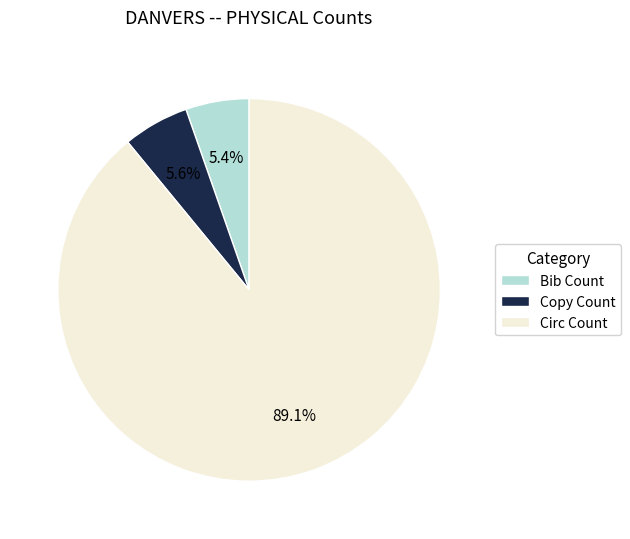

The Circ Count slice represents 76% of the pie. True or false?

False